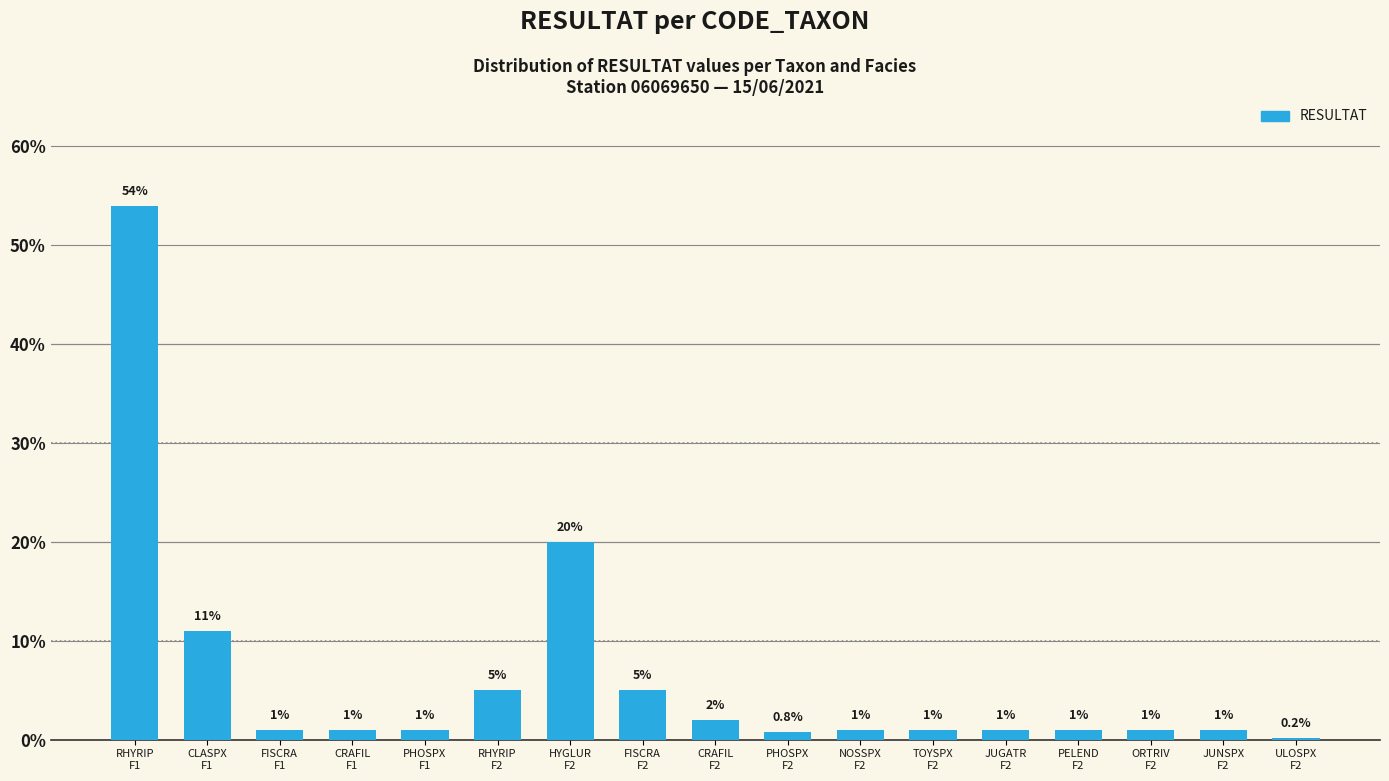

Does the chart contain any negative values?

No